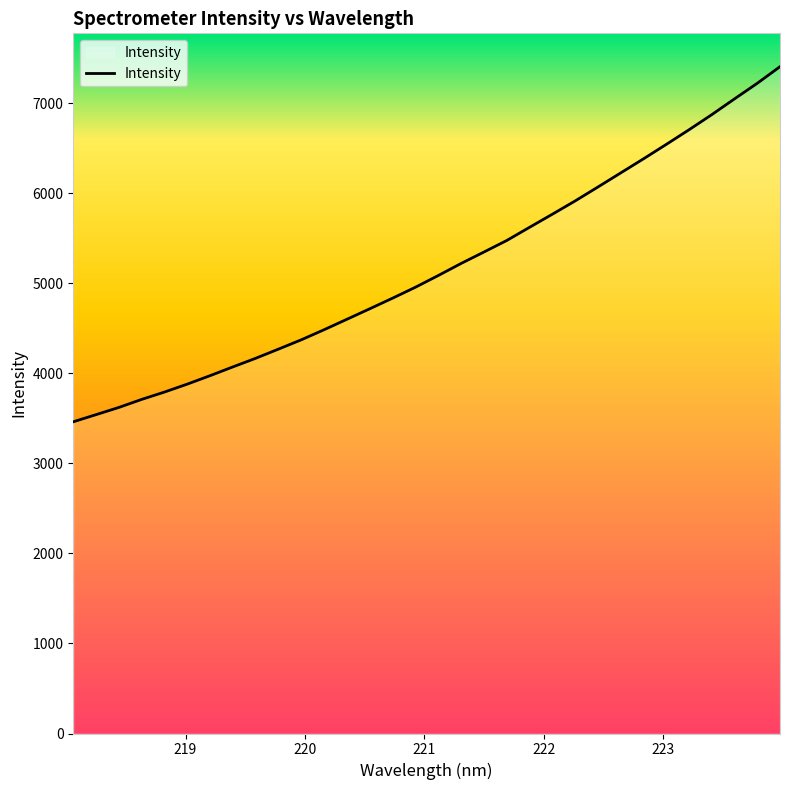

What is the maximum value shown in the chart?

7407.6